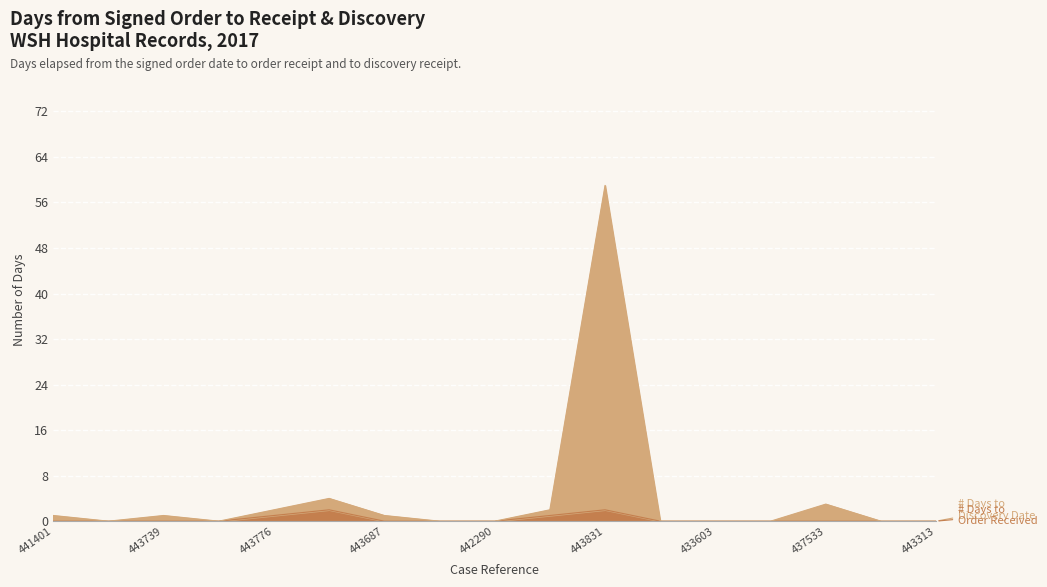

At which category is the sum across all series the highest?

443831